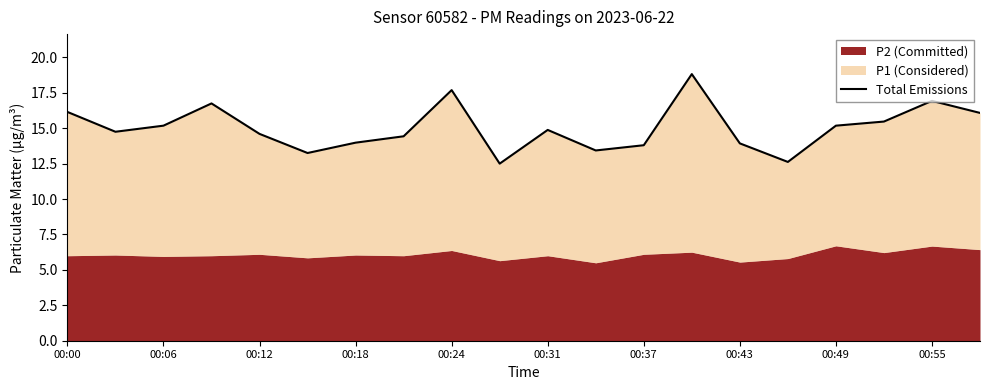

What is the difference between the maximum and minimum values?

6.3